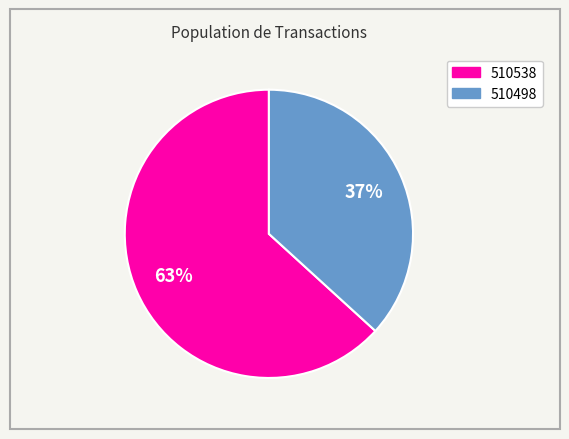

Rank the categories by value from lowest to highest.

510498, 510538